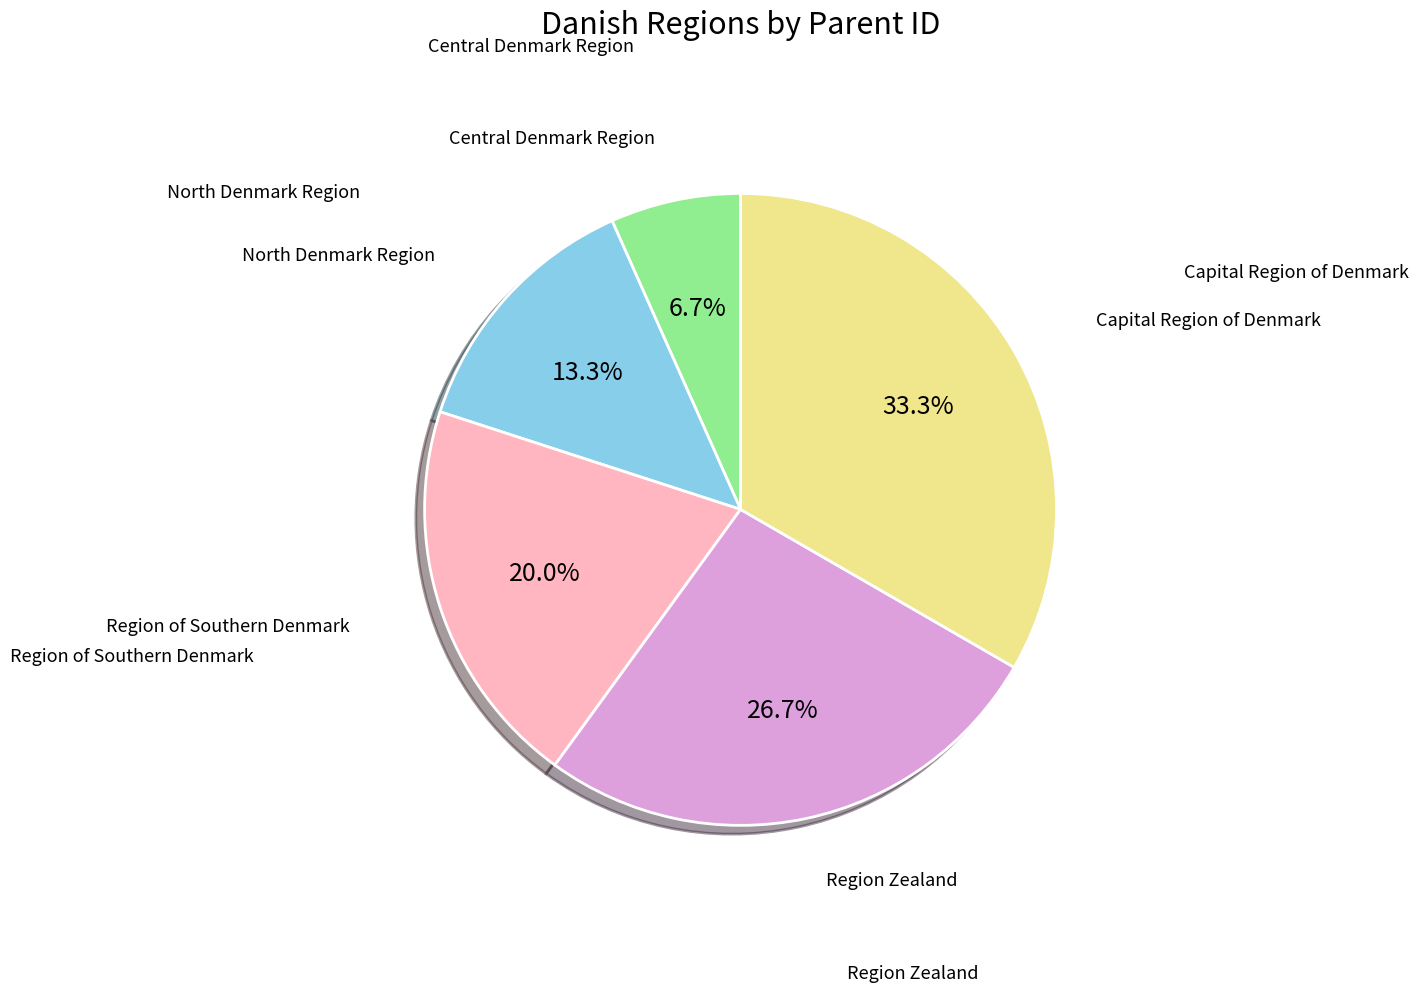

Is there any slice that represents more than half of the pie?

No